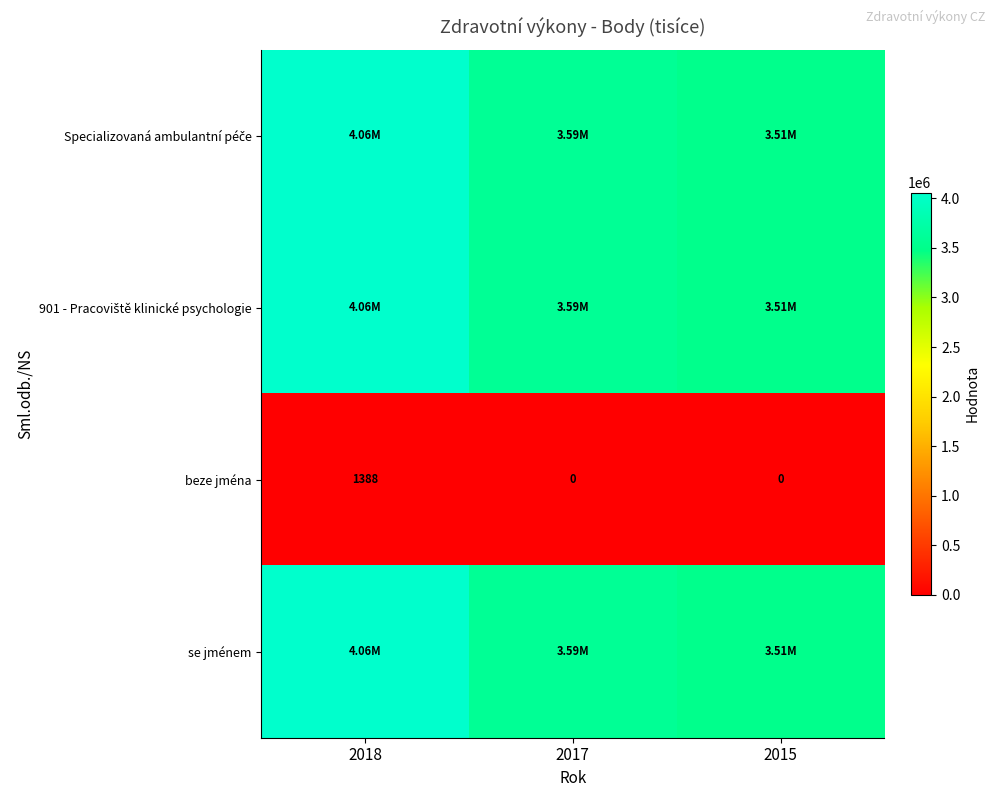

The value of 901 - Pracoviště klinické psychologie at 2018 is 1354550.8. True or false?

False